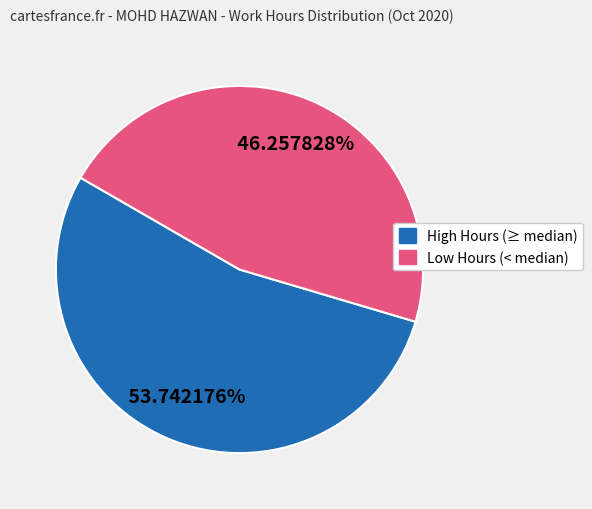

Is there any slice that represents more than half of the pie?

Yes